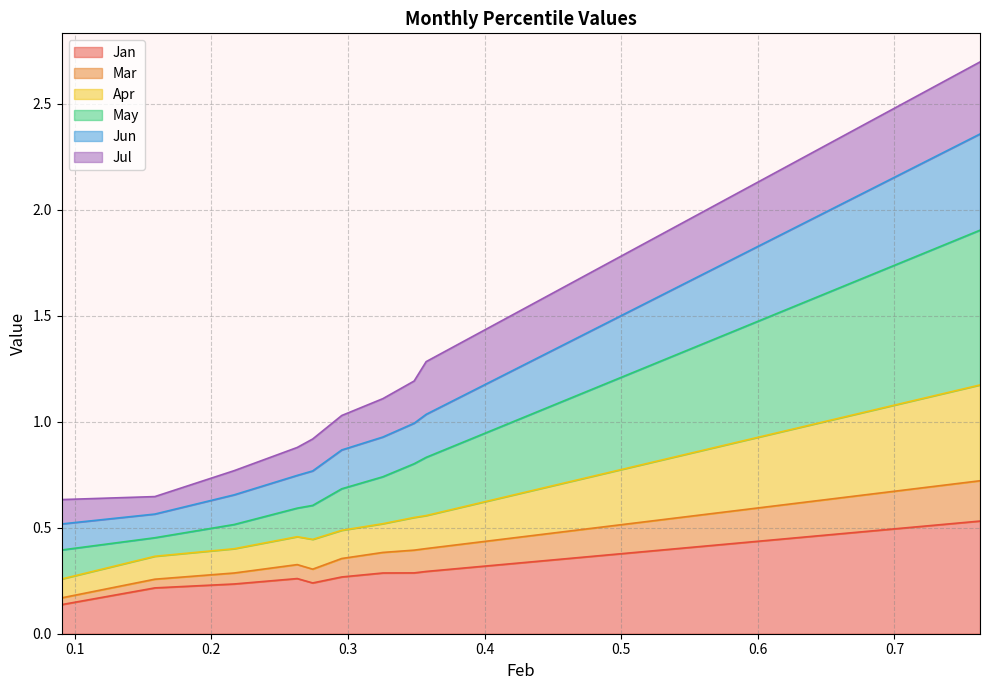

How many Mar values are between 0 and 1?

10